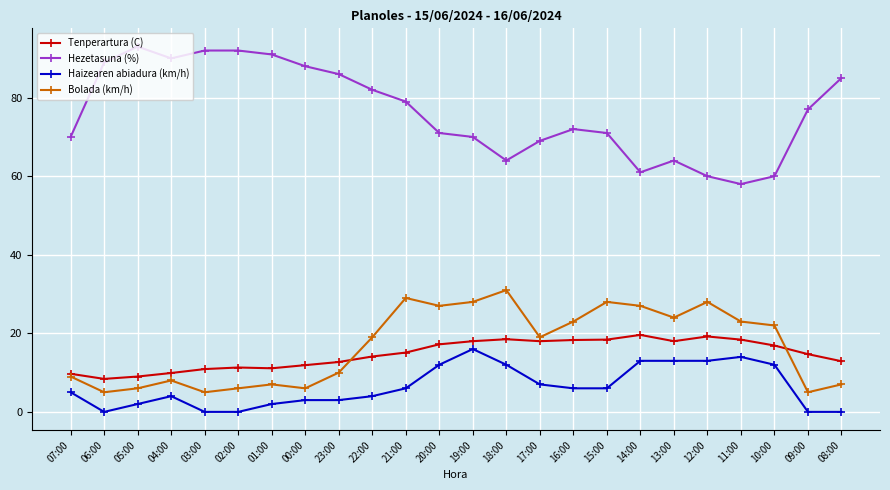

Between 17:00 and 15:00, which series saw the biggest shift?

Bolada (km/h)